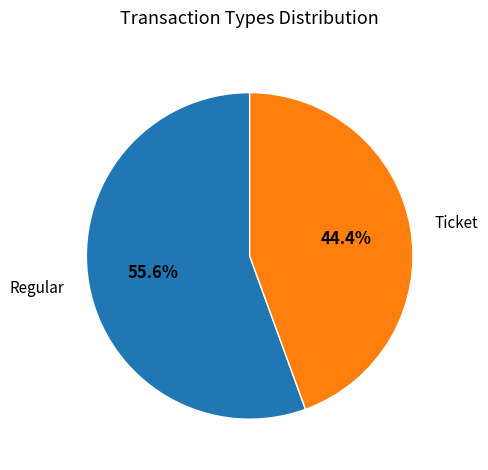

The Regular slice represents 11% of the pie. True or false?

False